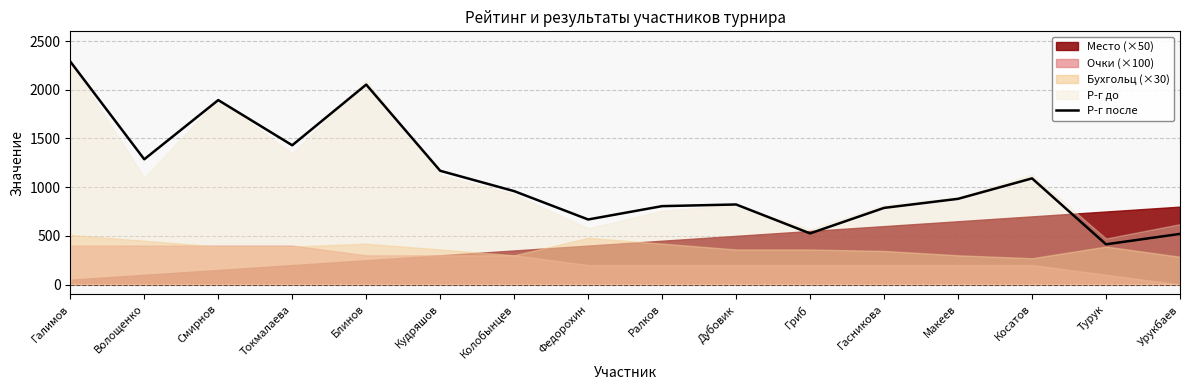

What is the change in value from Гасникова to Турук?

-374